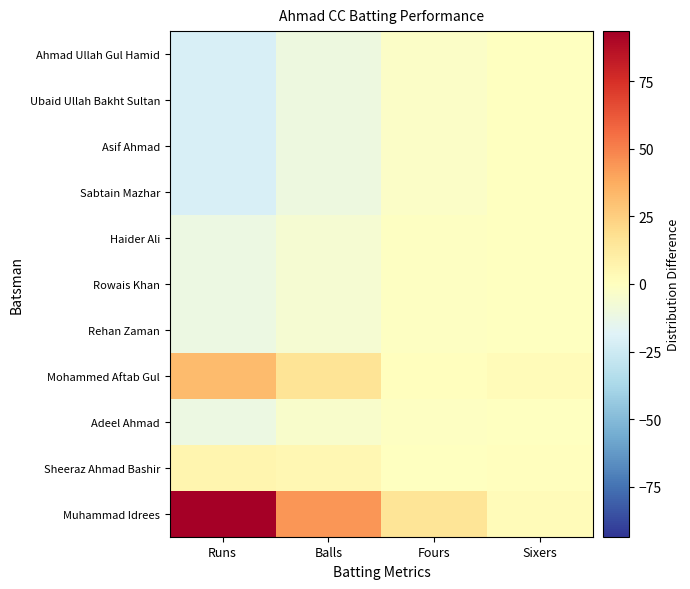

Reading left to right, list all the values displayed in this chart.

Muhammad Idrees: Runs=93.5	Balls=44.1	Fours=15.5	Sixers=2.4
Sheeraz Ahmad Bashir: Runs=6.5	Balls=5.1	Fours=-0.5	Sixers=0.4
Adeel Ahmad: Runs=-11.5	Balls=-3.9	Fours=-1.5	Sixers=-0.6
Mohammed Aftab Gul: Runs=32.5	Balls=16.1	Fours=0.5	Sixers=2.4
Rehan Zaman: Runs=-11.5	Balls=-5.9	Fours=-1.5	Sixers=-0.6
Rowais Khan: Runs=-11.5	Balls=-5.9	Fours=-1.5	Sixers=-0.6
Haider Ali: Runs=-11.5	Balls=-5.9	Fours=-1.5	Sixers=-0.6
Sabtain Mazhar: Runs=-21.5	Balls=-10.9	Fours=-2.5	Sixers=-0.6
Asif Ahmad: Runs=-21.5	Balls=-10.9	Fours=-2.5	Sixers=-0.6
Ubaid Ullah Bakht Sultan: Runs=-21.5	Balls=-10.9	Fours=-2.5	Sixers=-0.6
Ahmad Ullah Gul Hamid: Runs=-21.5	Balls=-10.9	Fours=-2.5	Sixers=-0.6